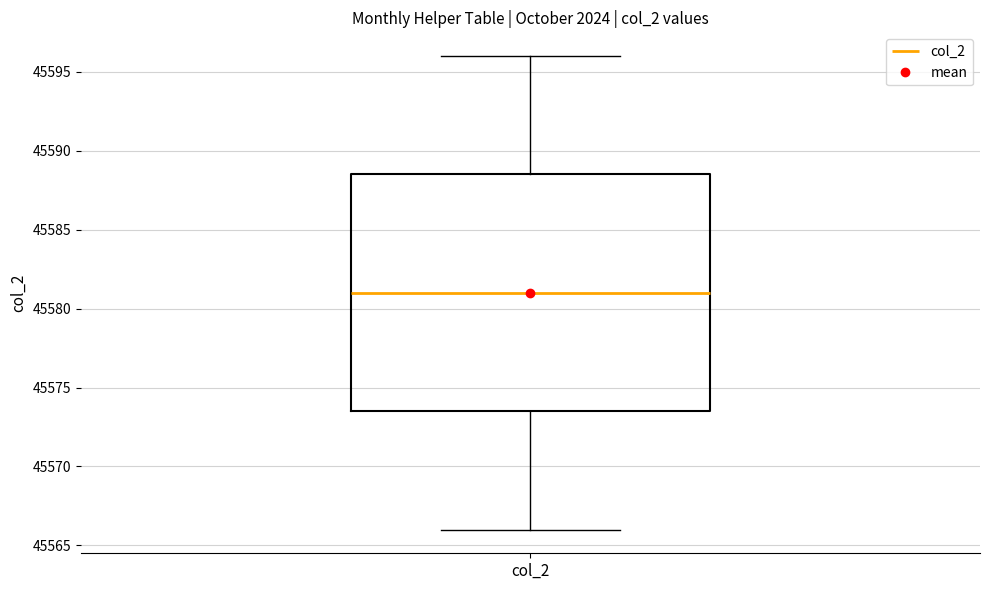

Where does the median line of the box for col_2 sit on the y-axis? The values are not printed on the chart, so give them approximately, as read against the axis.

45581.0